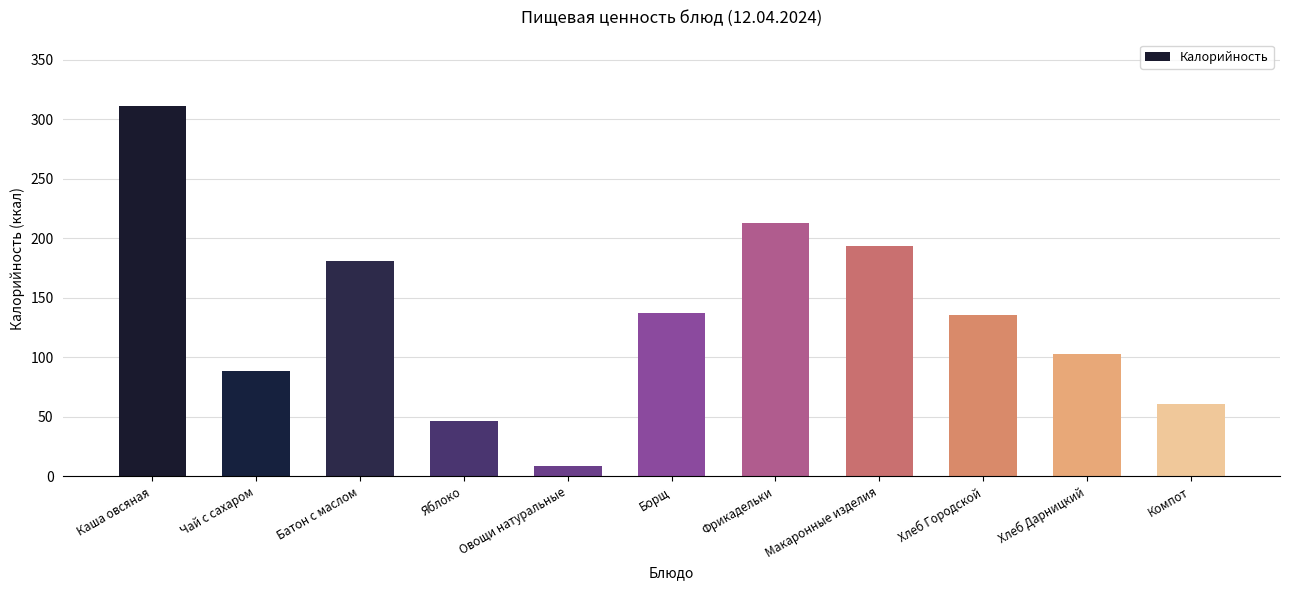

Which has a higher value, Чай с сахаром or Хлеб Городской?

Хлеб Городской